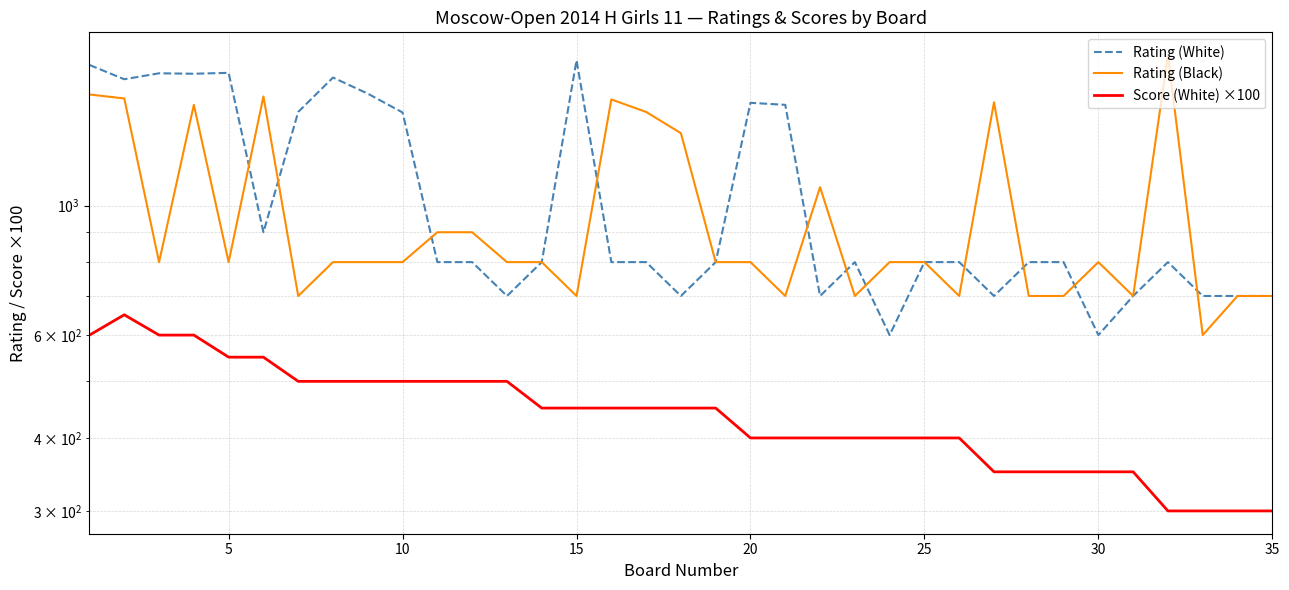

How many lines are shown in the chart?

3